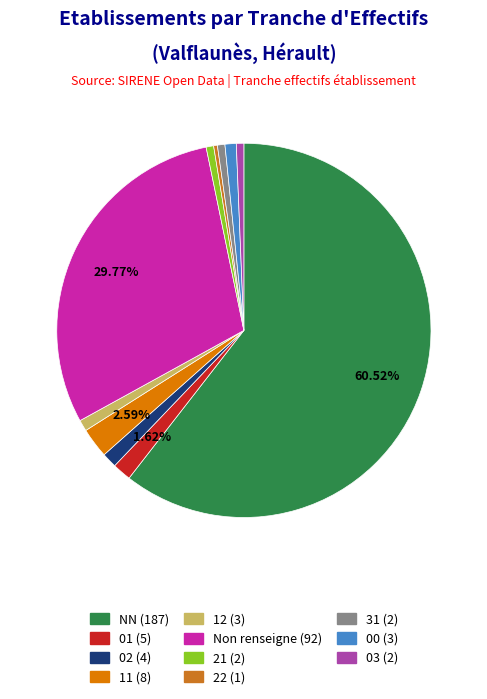

To the nearest percent, what is the average slice percentage?

9%